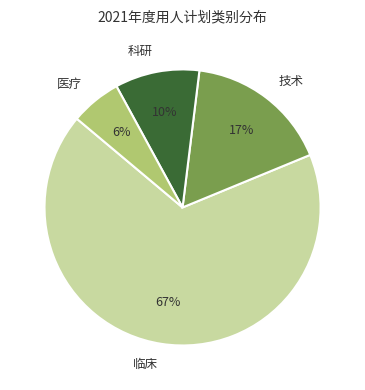

Is there a majority slice in this chart?

Yes